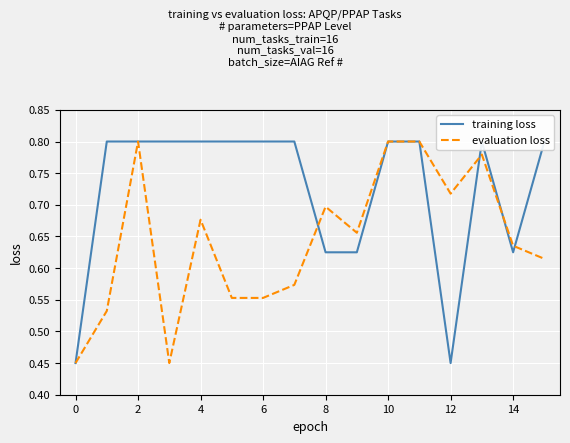

In training loss, how many points are lower than both neighbors (excluding endpoints)?

2